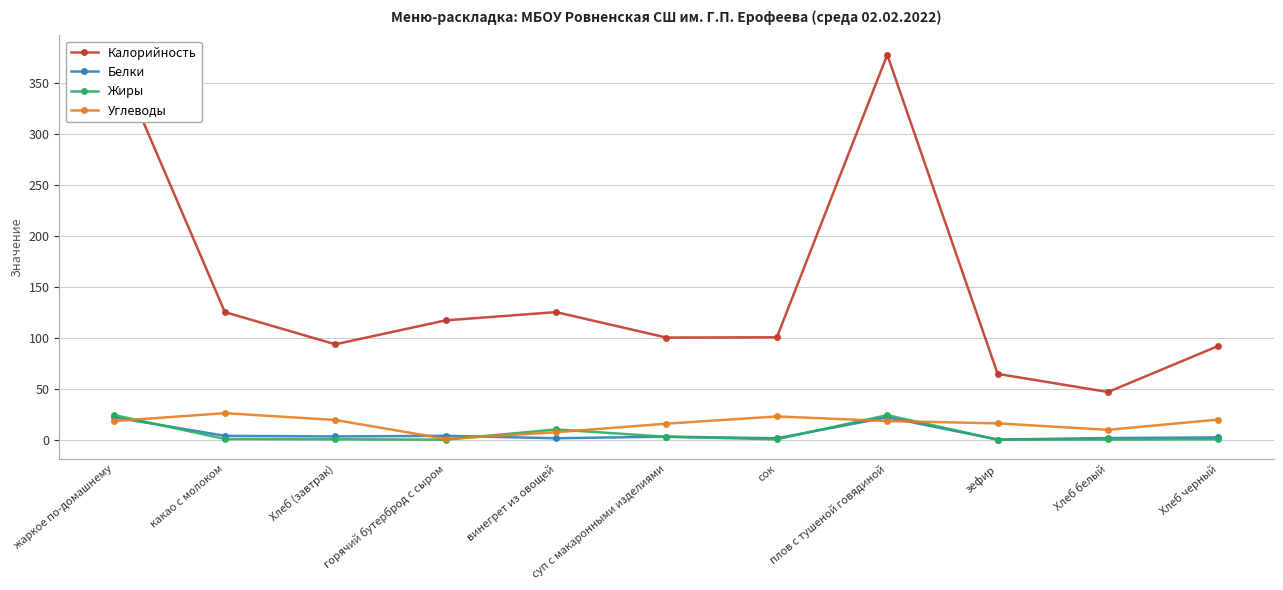

What is the minimum value for Белки?

0.1